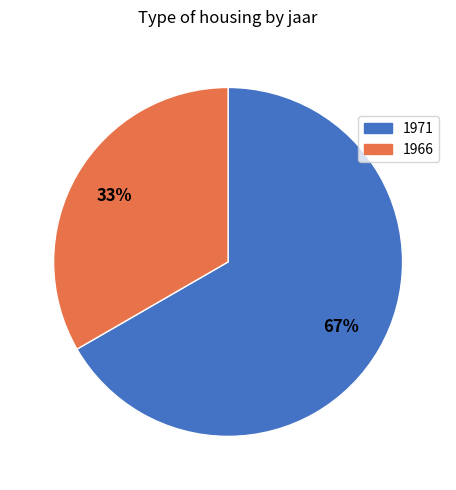

Is there a majority slice in this chart?

Yes